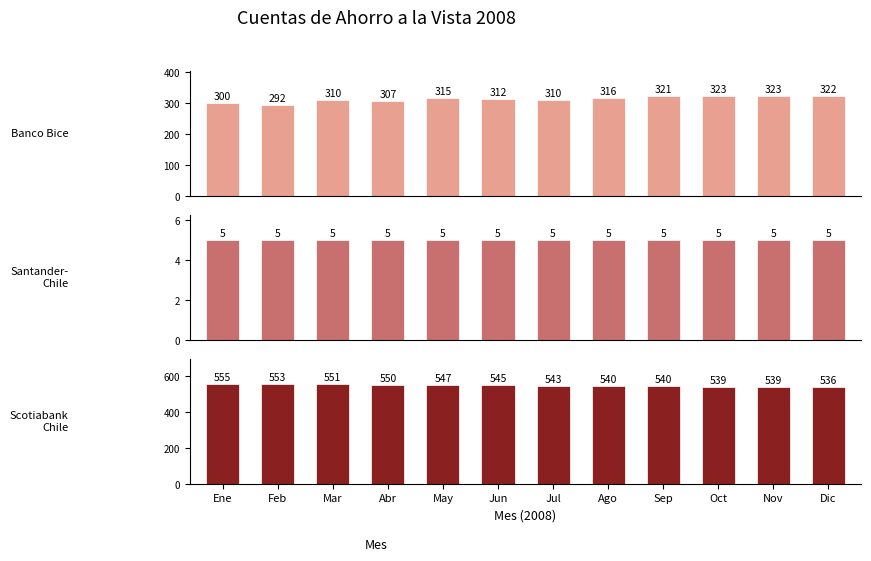

Which series changed the most between Abr and May?

Banco Bice